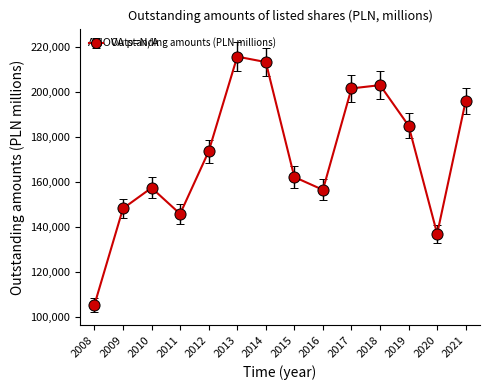

What is the sum of all values?

2401048.2